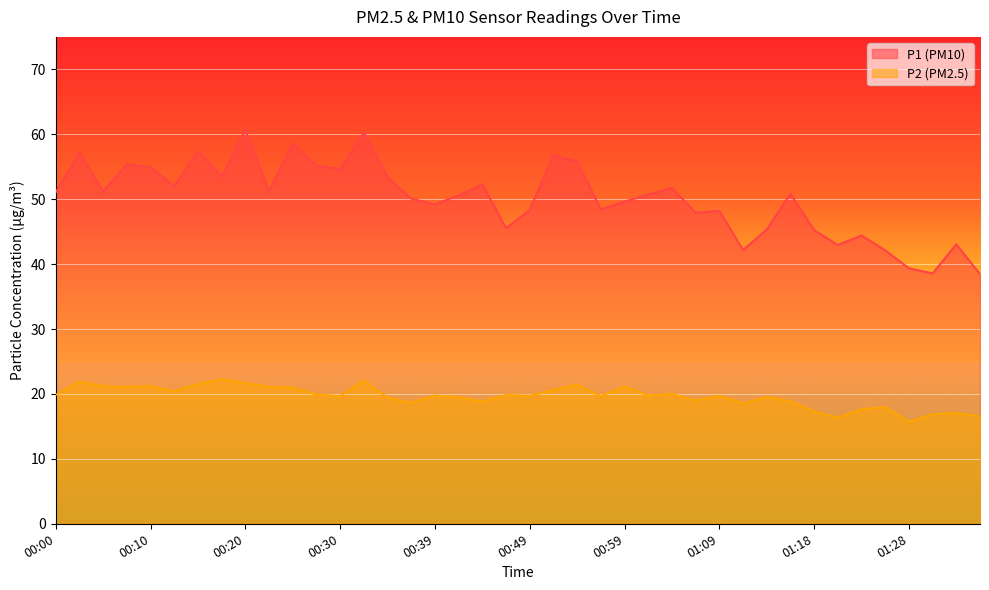

What is the total value across all series at 01:06?

66.9